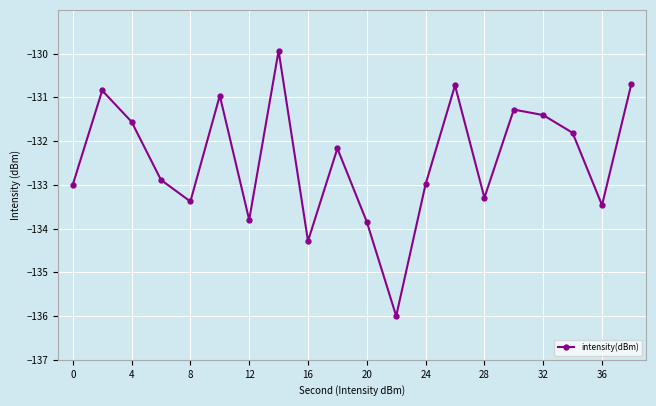

How many interior local peaks (higher than both neighbors) does the data have?

6